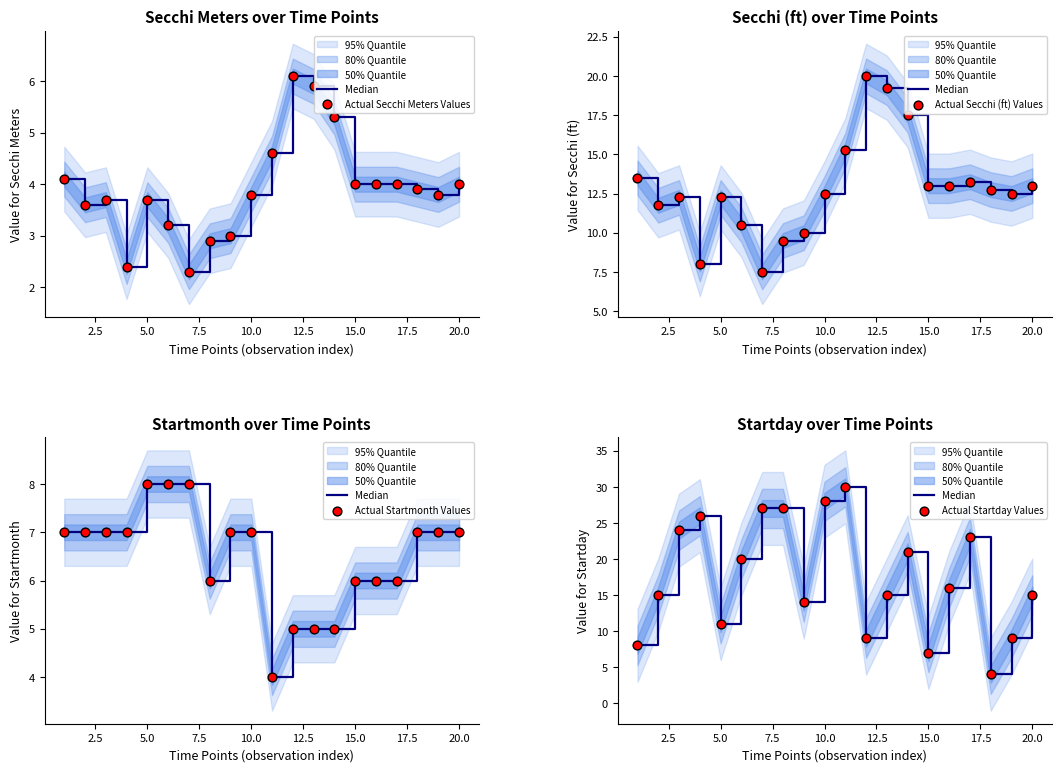

What is the total value across all series at 5.0?

71.0